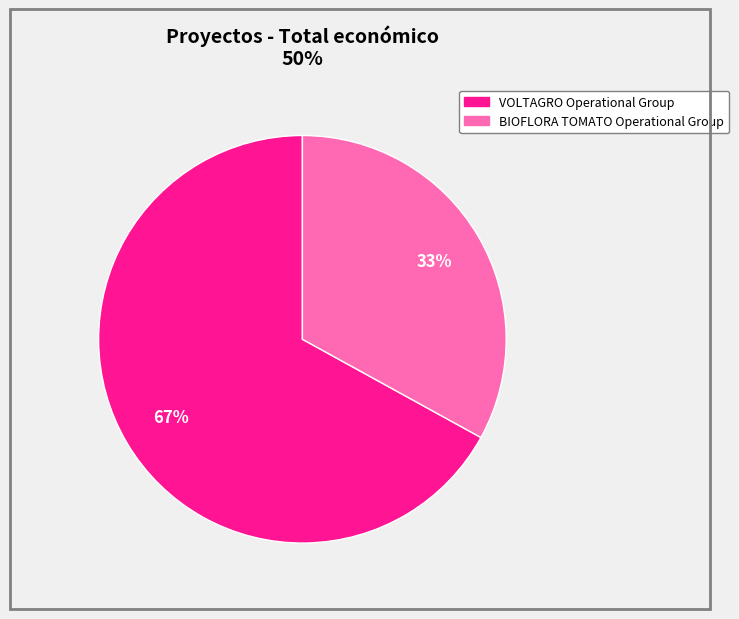

Between BIOFLORA TOMATO Operational Group and VOLTAGRO Operational Group, which is larger?

VOLTAGRO Operational Group